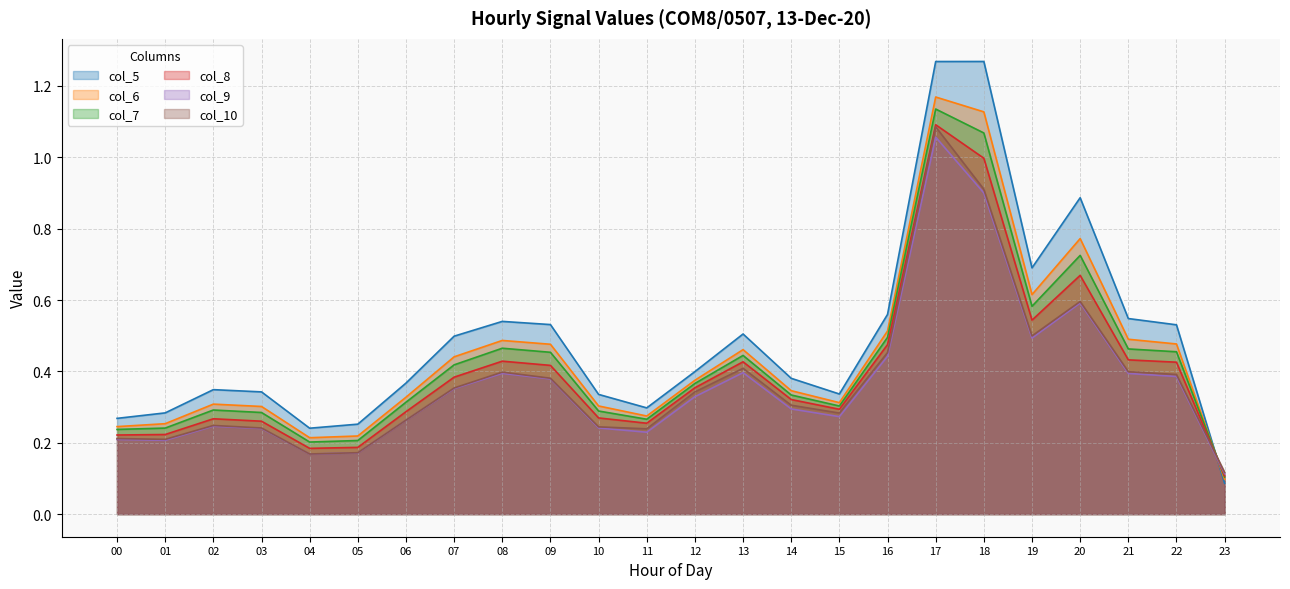

How many lines are shown in the chart?

6